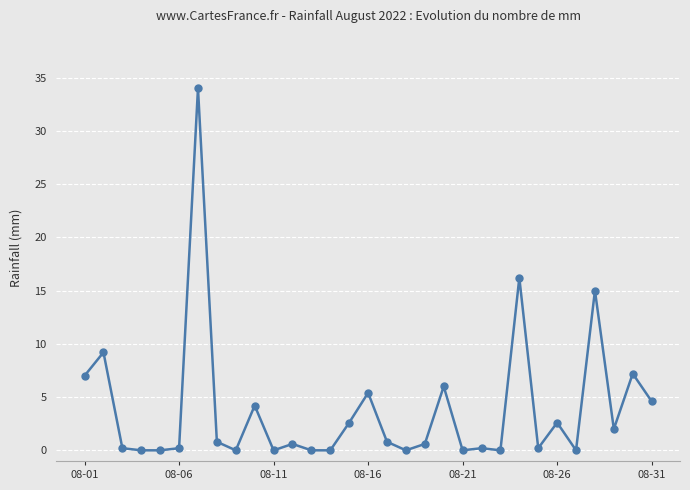

What is the maximum value shown in the chart?

34.0